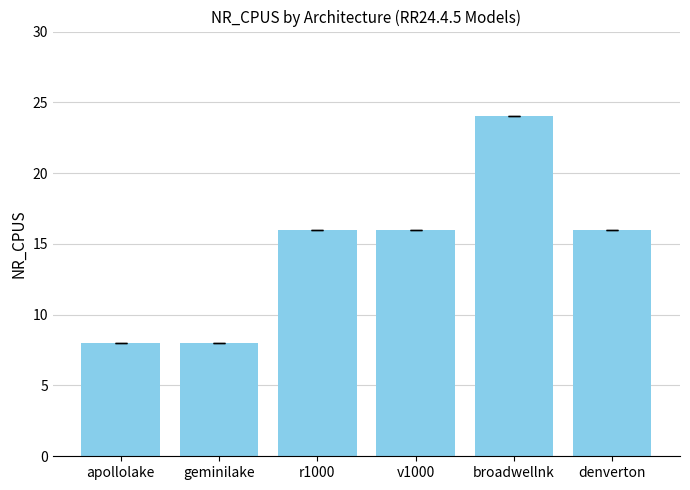

How many values are between 8 and 16?

5